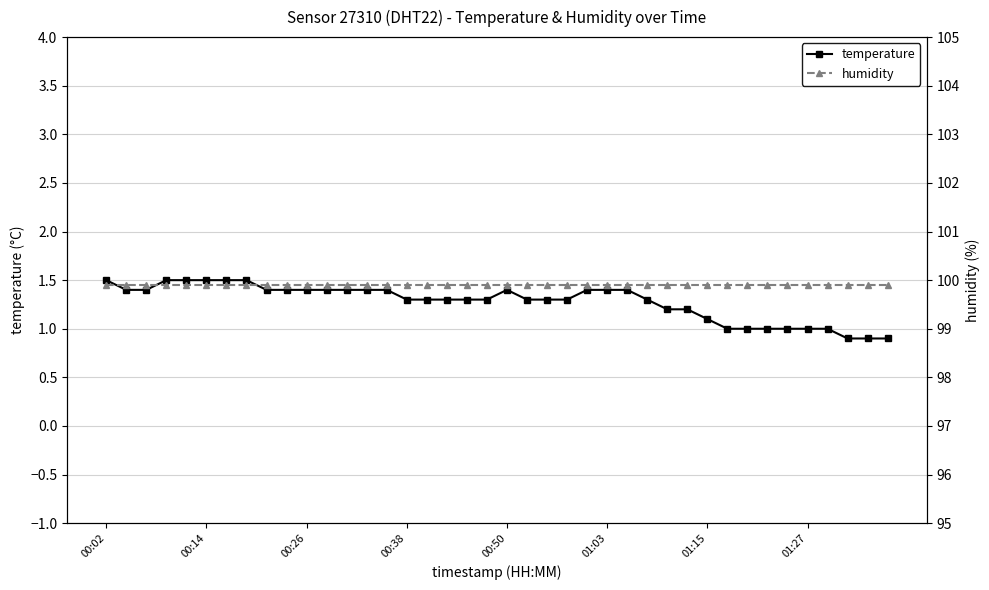

True or false: temperature has a value of 2.3 at 00:02.

False